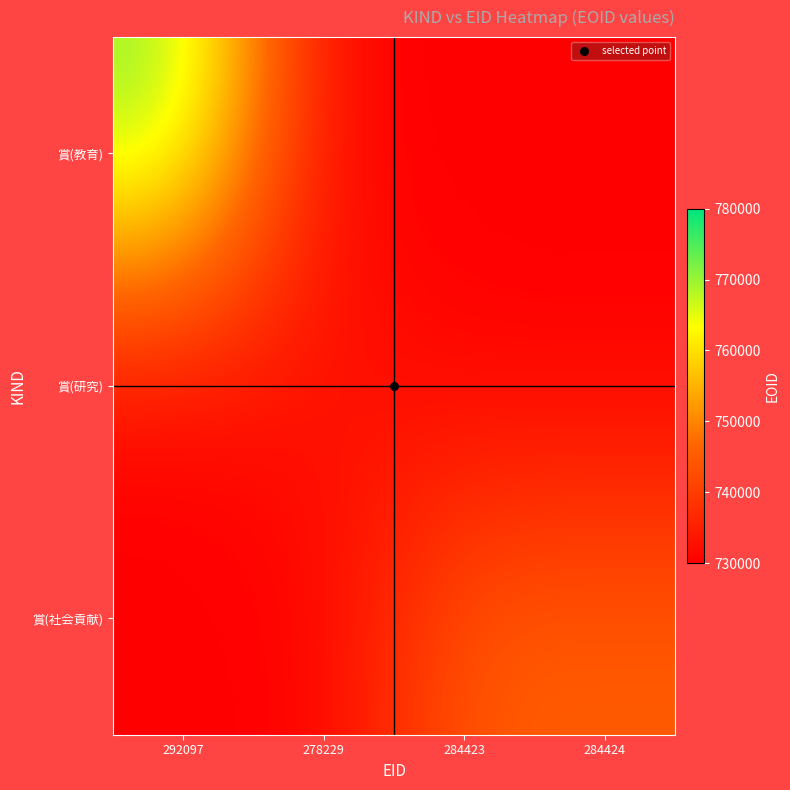

At how many categories does at least one series exceed 732731?

4